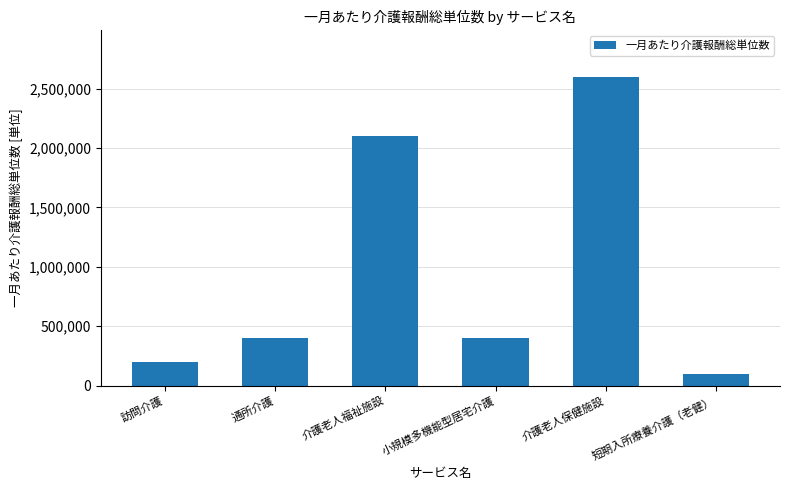

What is the label of the 2nd bar from the left?

通所介護